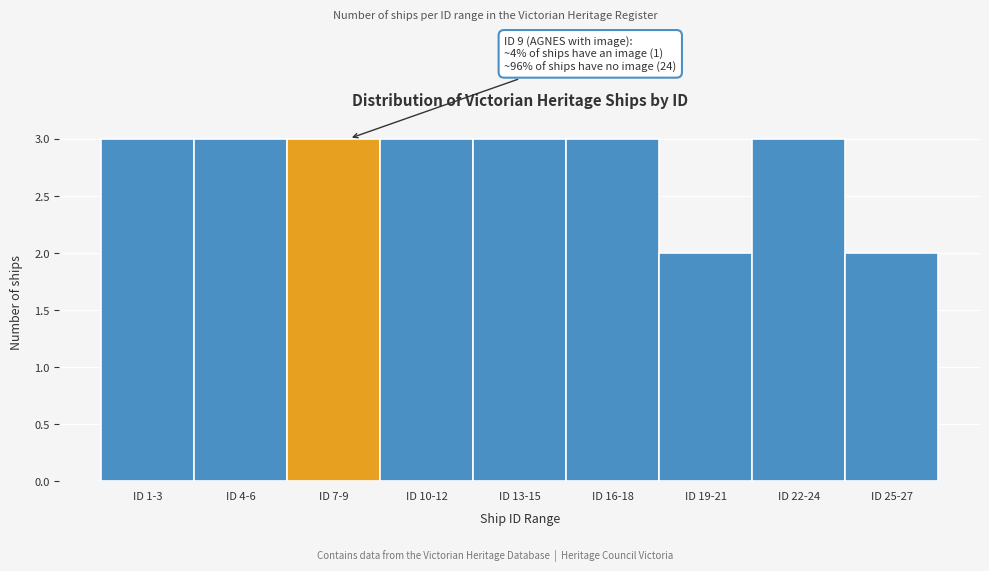

Reading left to right, transcribe all the data shown in this chart.

3	3	3	3	3	3	2	3	2